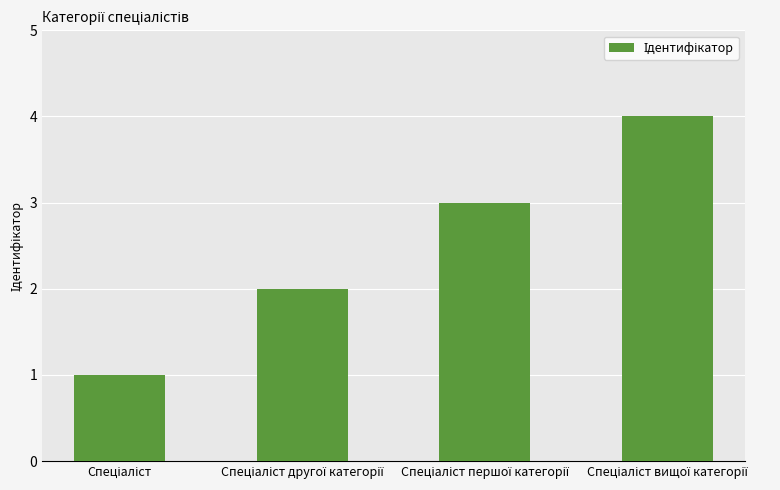

Are the bars horizontal?

No